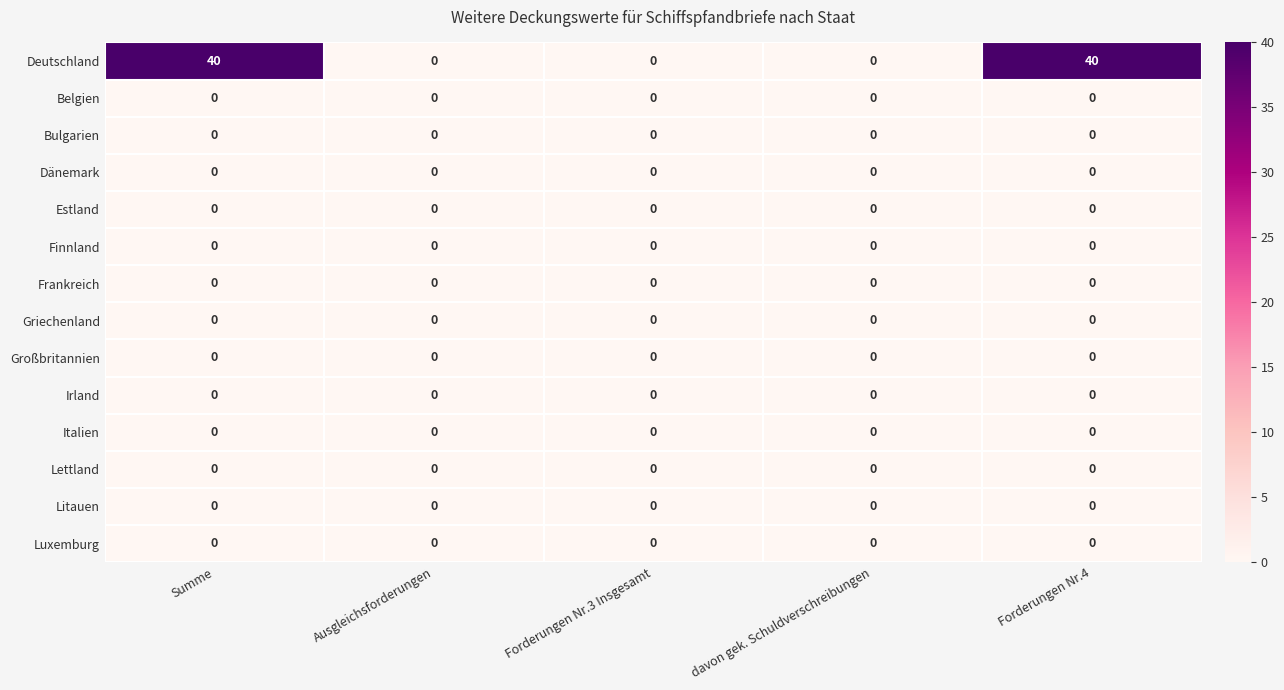

What is the greatest value displayed?

40